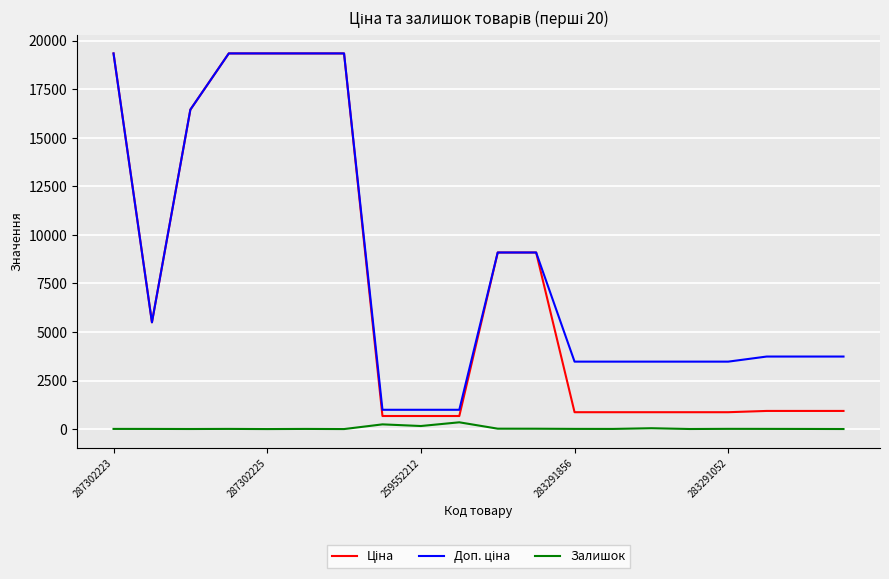

Where is the first local minimum for Залишок?

259552212